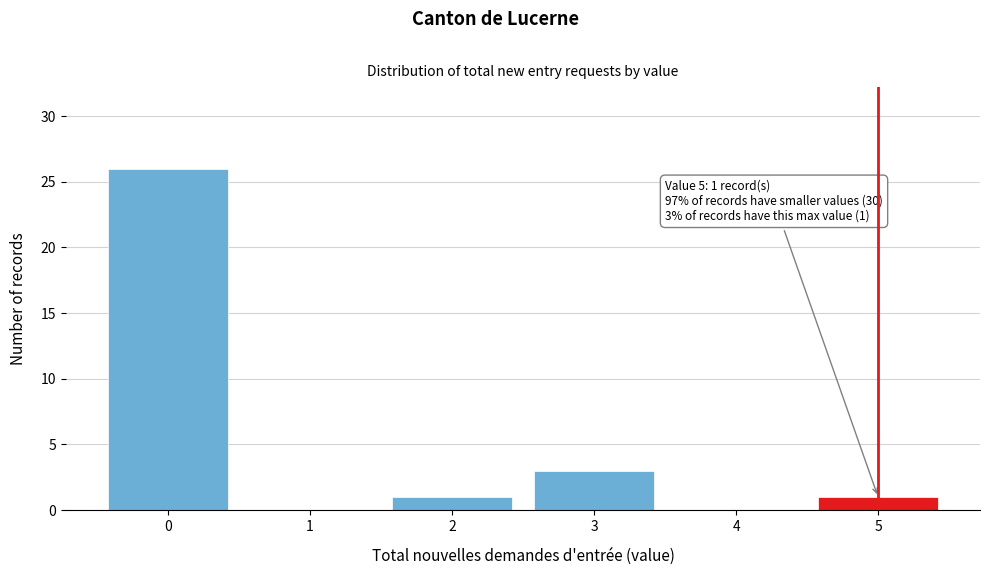

Which range on the x-axis has the tallest bar?

-0.5 to 0.5